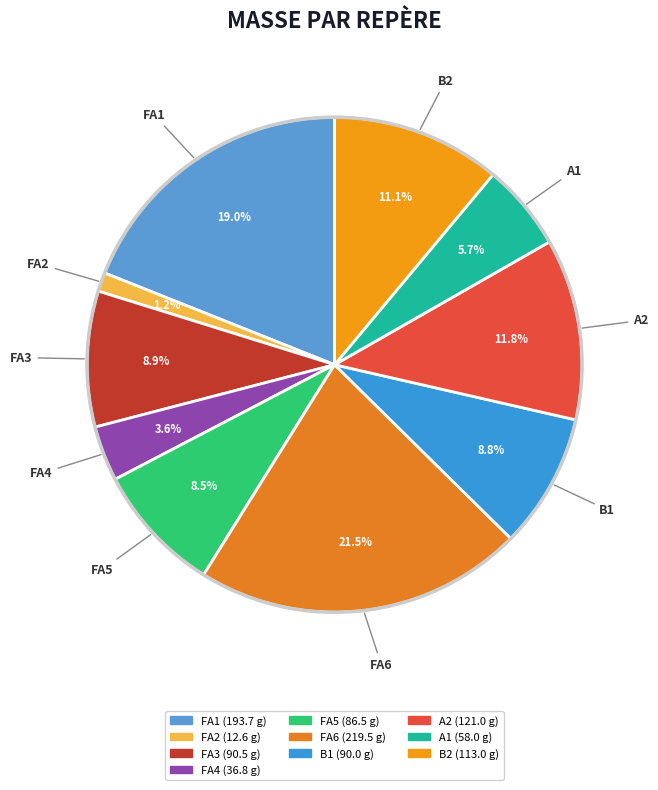

To the nearest percent, what is the difference between the A1 and A2 slice percentages?

6%